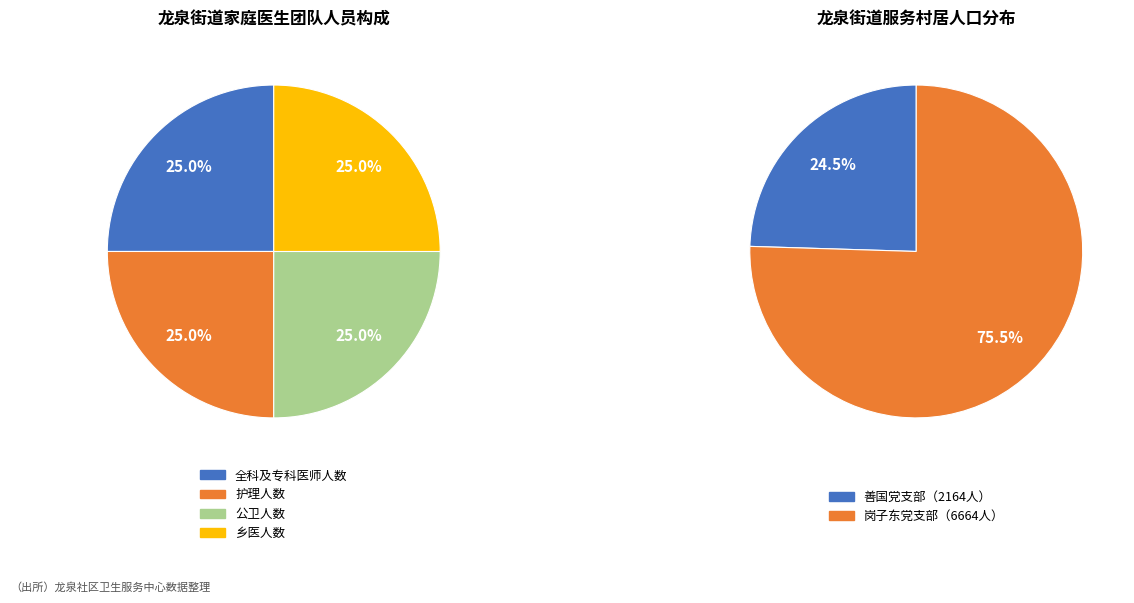

How many segments does this pie chart have?

6